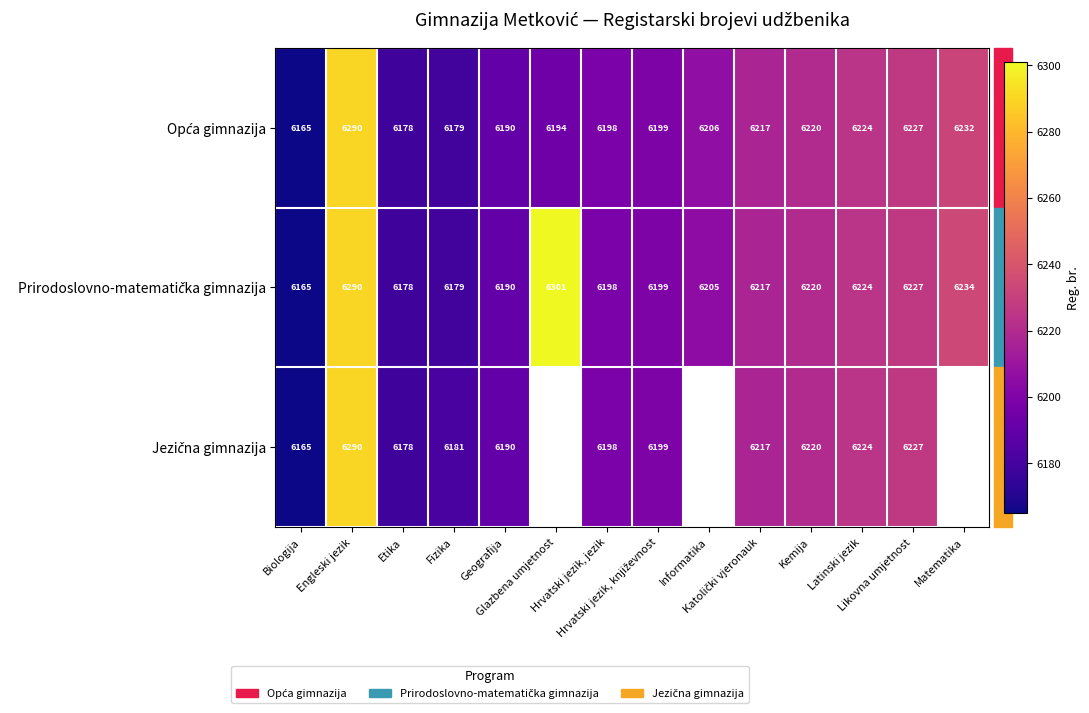

The Jezična gimnazija series shows 9957.2 at Hrvatski jezik, književnost. True or false?

False